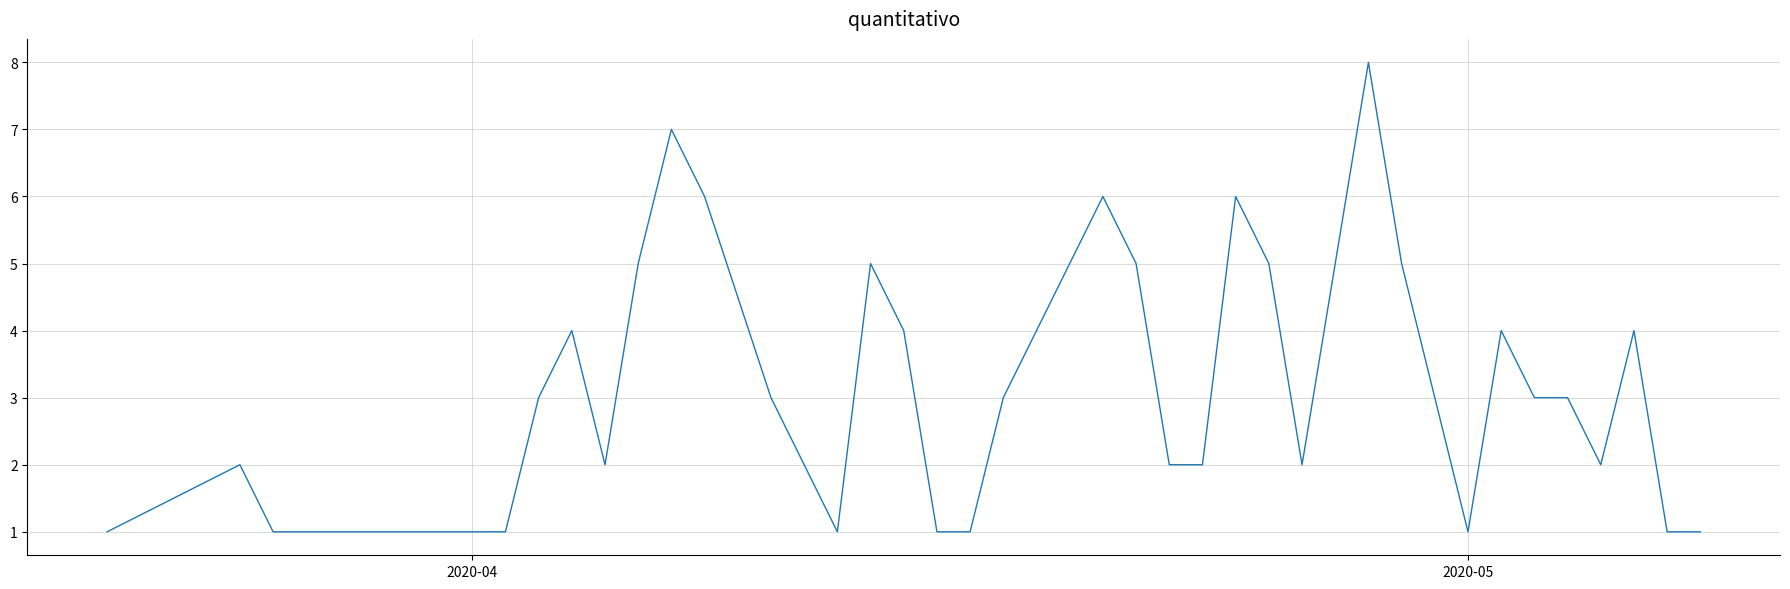

What is the difference between the maximum and minimum values?

7